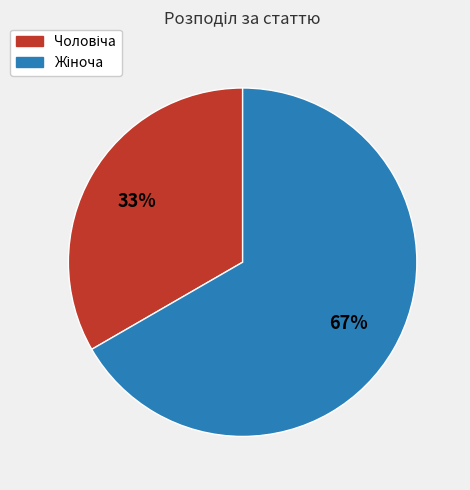

Is there a majority slice in this chart?

Yes